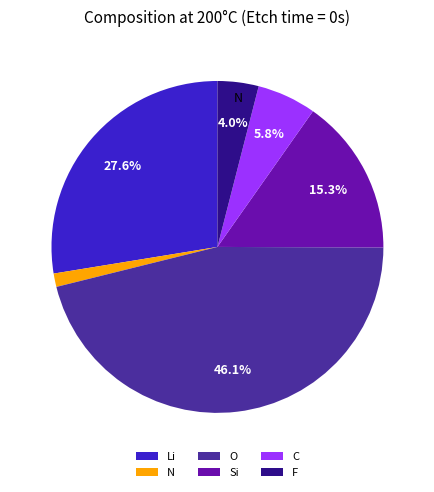

Does any single category account for the majority?

No